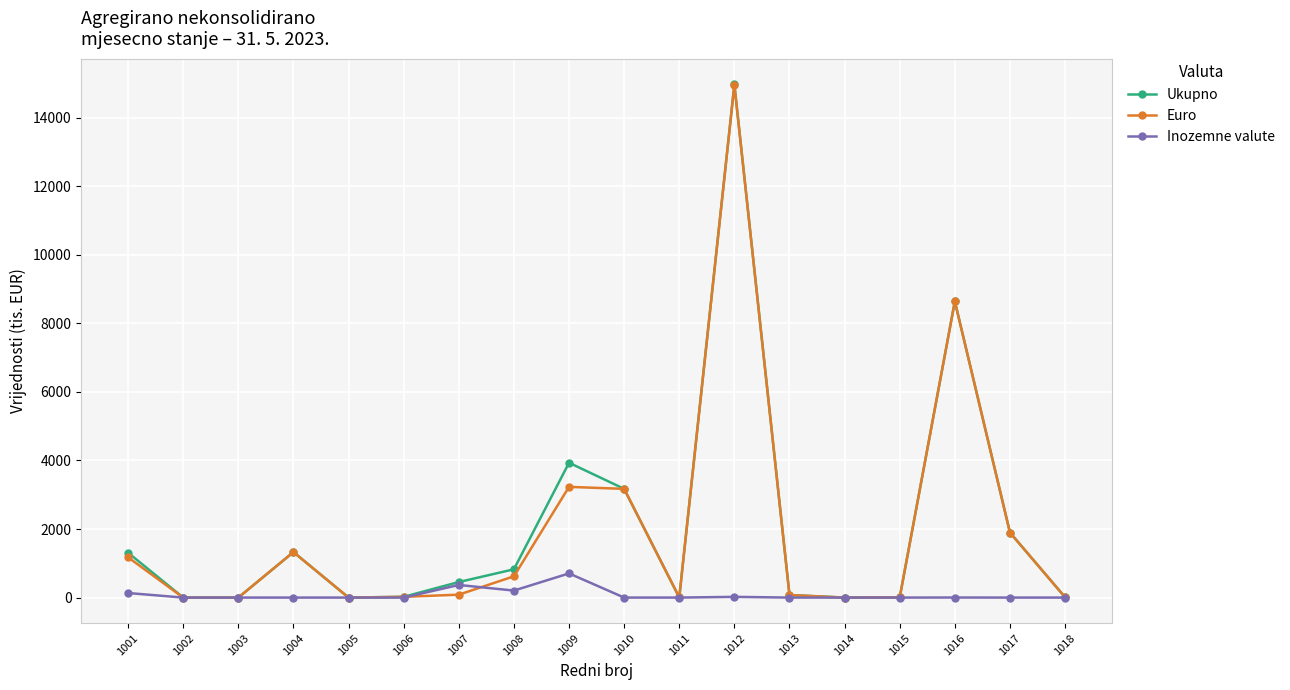

At which label is Euro closest to 7474?

1016